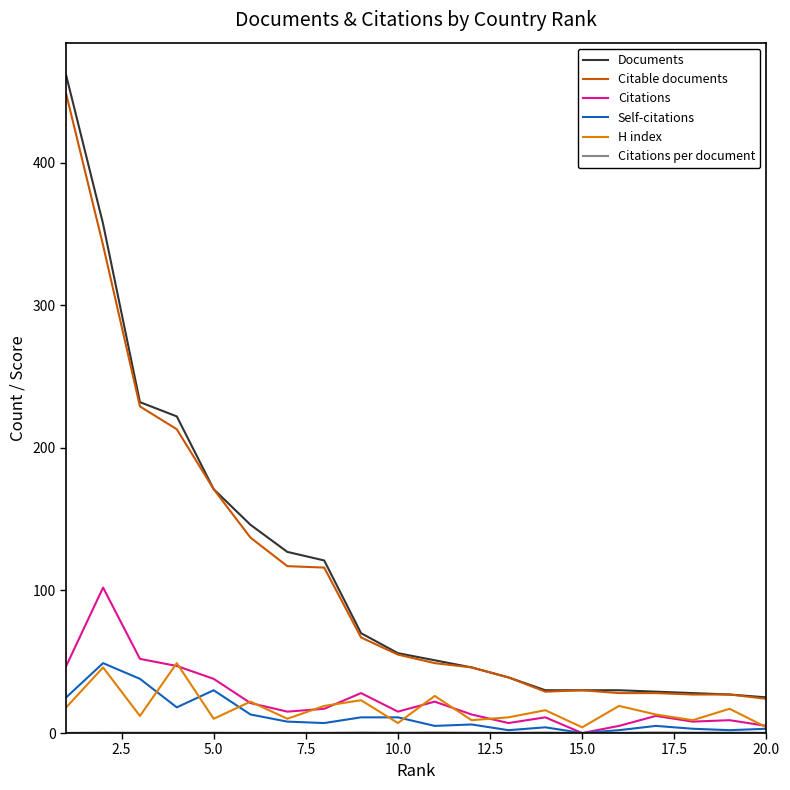

Which series has the largest range (max minus min)?

Documents